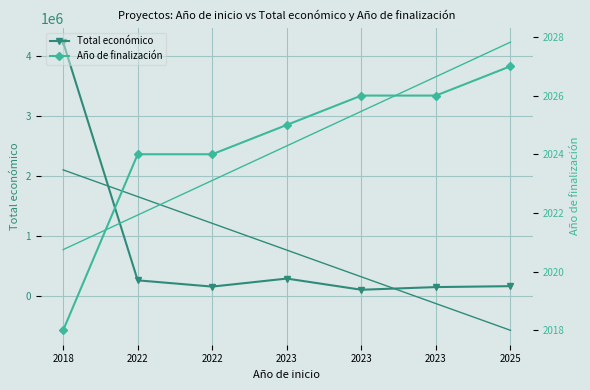

In Total económico, how many points are higher than both neighbors (excluding endpoints)?

1